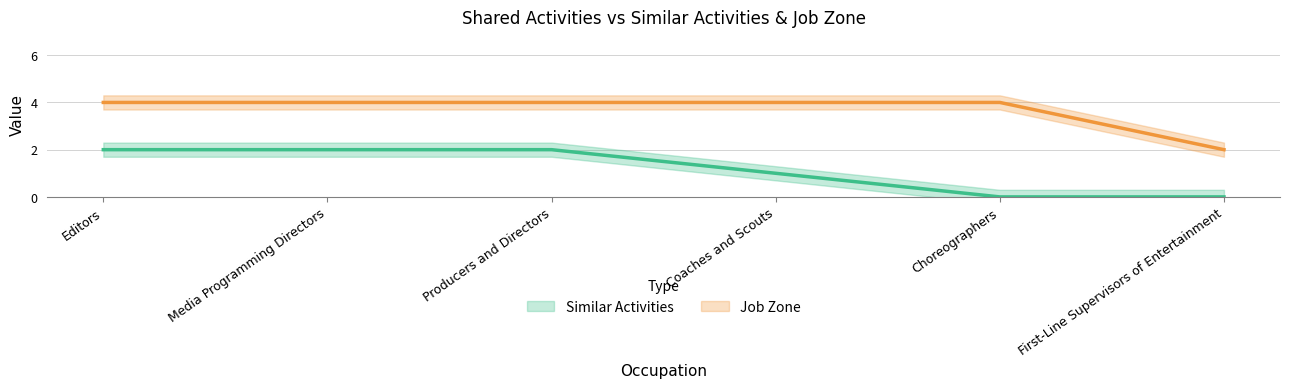

Reading left to right, list all the values displayed in this chart.

Similar Activities: 2	2	2	1	0	0
Job Zone: 4	4	4	4	4	2